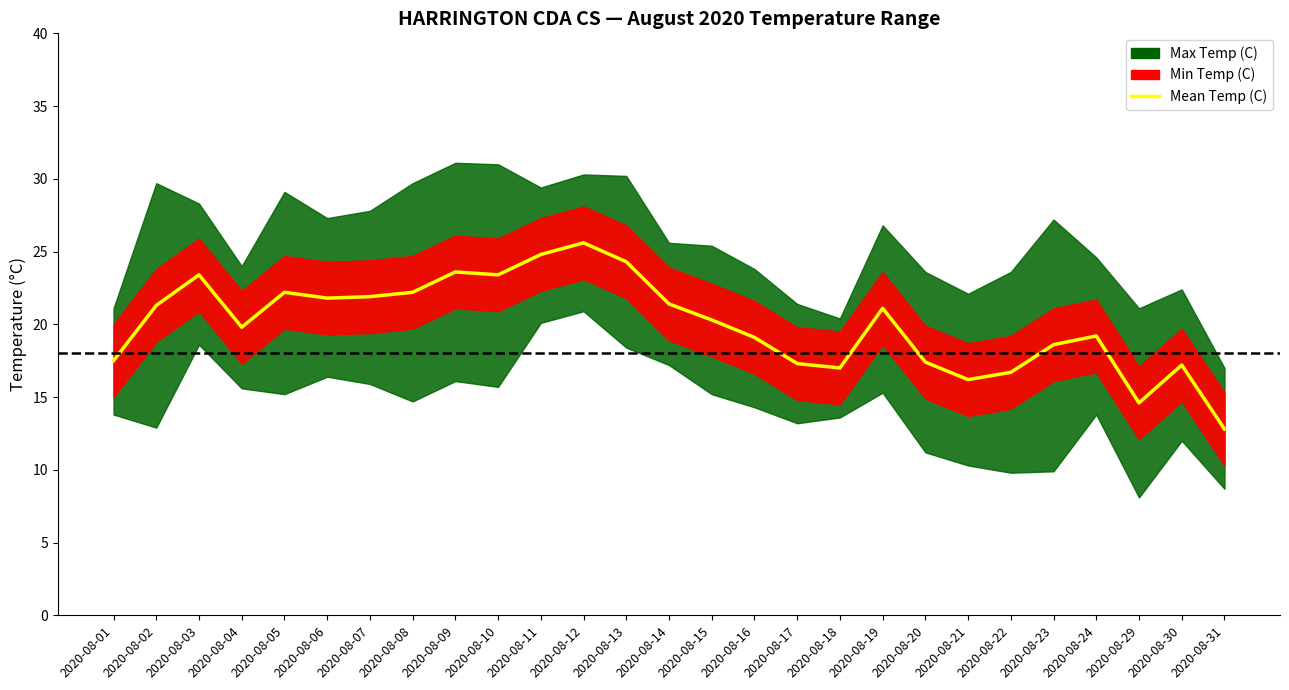

Rank the categories by value from lowest to highest.

2020-08-31, 2020-08-29, 2020-08-21, 2020-08-22, 2020-08-18, 2020-08-30, 2020-08-17, 2020-08-20, 2020-08-01, 2020-08-23, 2020-08-16, 2020-08-24, 2020-08-04, 2020-08-15, 2020-08-19, 2020-08-02, 2020-08-14, 2020-08-06, 2020-08-07, 2020-08-05, 2020-08-08, 2020-08-03, 2020-08-10, 2020-08-09, 2020-08-13, 2020-08-11, 2020-08-12